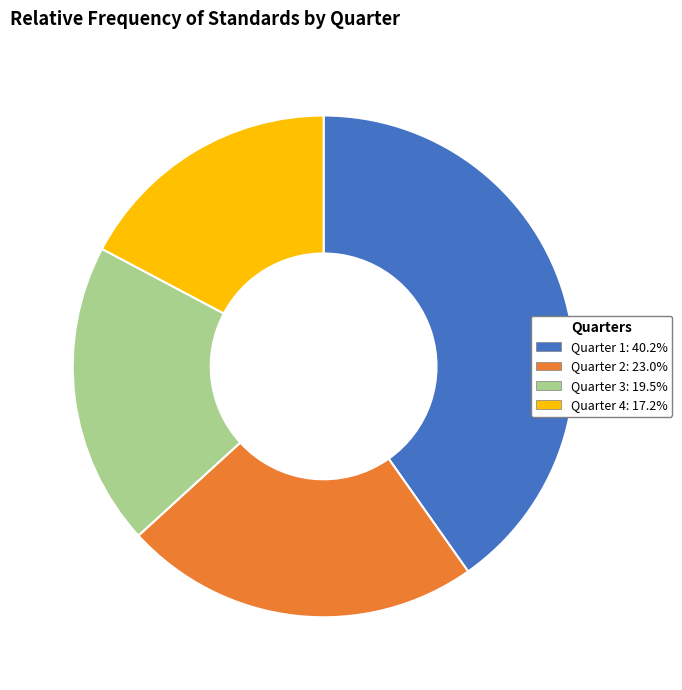

Rank the categories by value from lowest to highest.

Quarter 4, Quarter 3, Quarter 2, Quarter 1